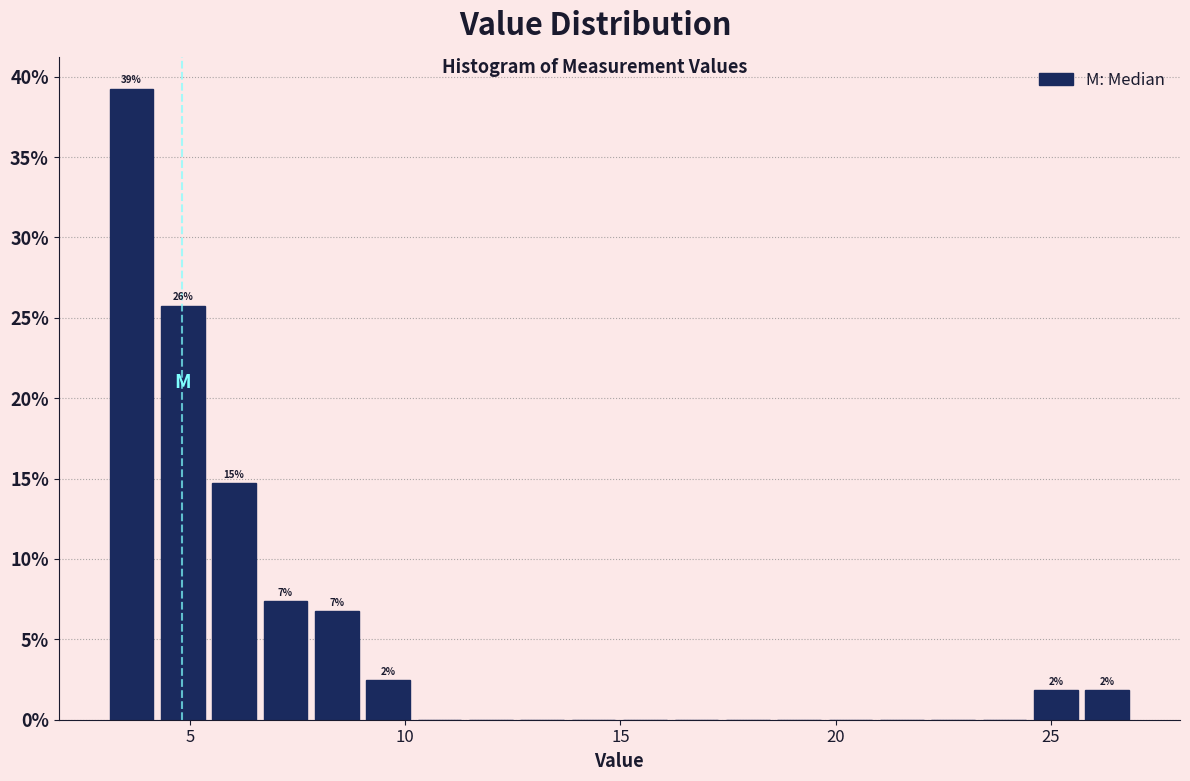

Around what value on the x-axis is the tallest bar? Give the approximate position of its centre, as read against the axis.

3.5